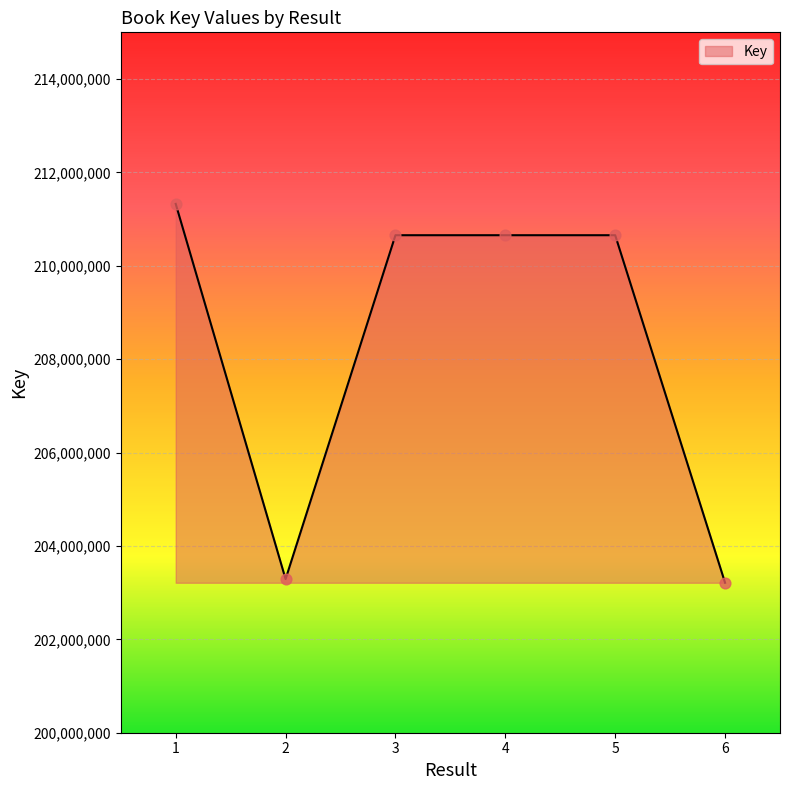

What is the ratio of the value at 6 to the value at 3?

1.0